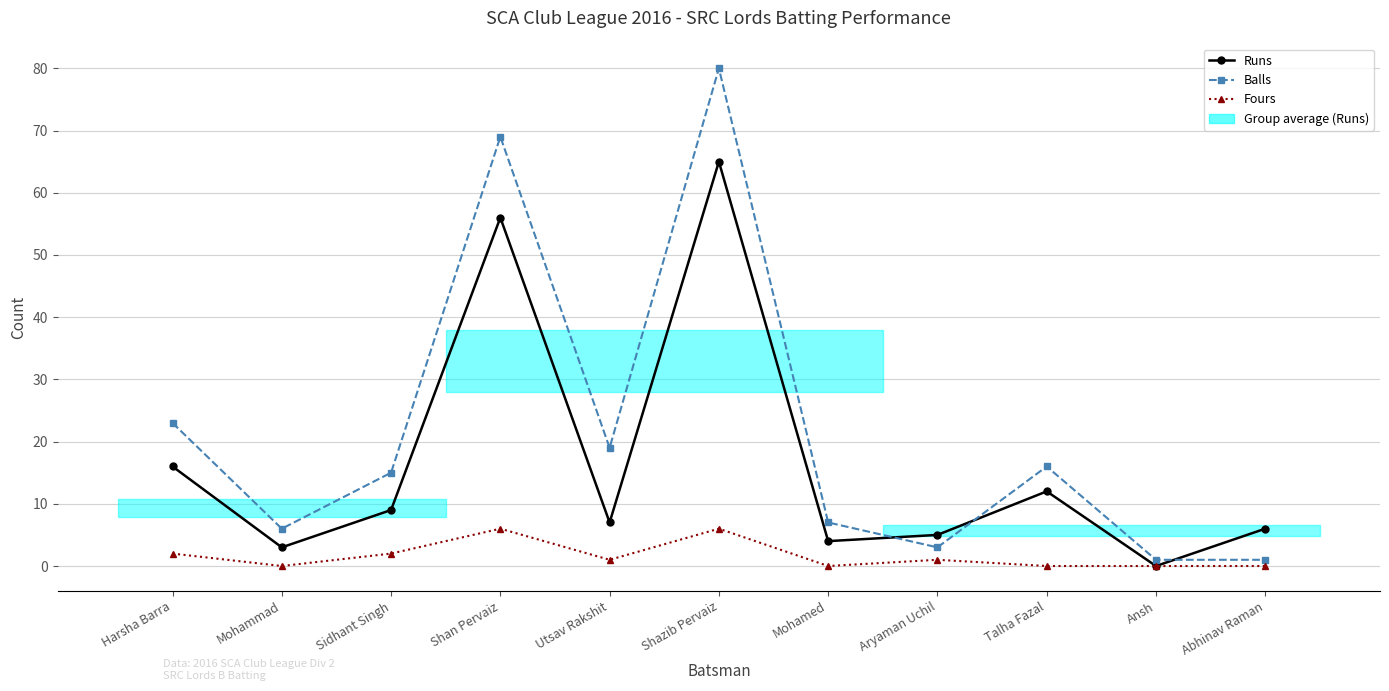

True or false: Fours has a value of 6 at Shazib Pervaiz.

True